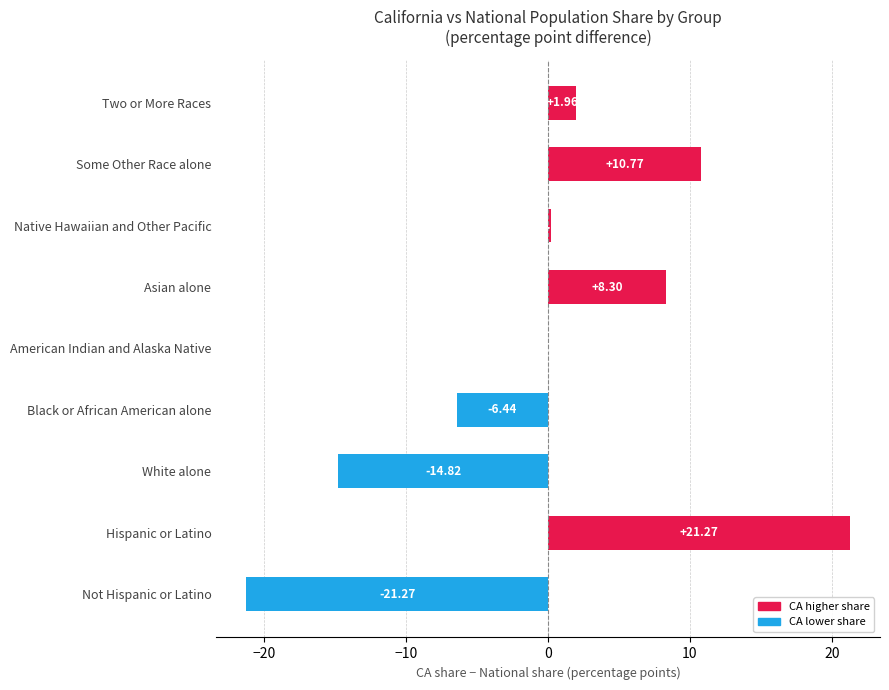

What is the change in value from Asian alone to Some Other Race alone?

+2.5